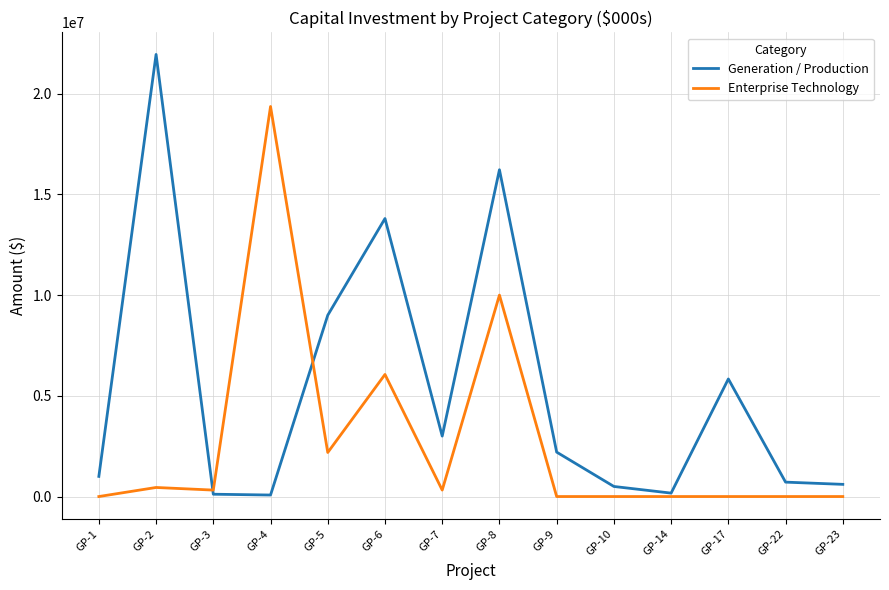

In Generation / Production, how many points are higher than both neighbors (excluding endpoints)?

4